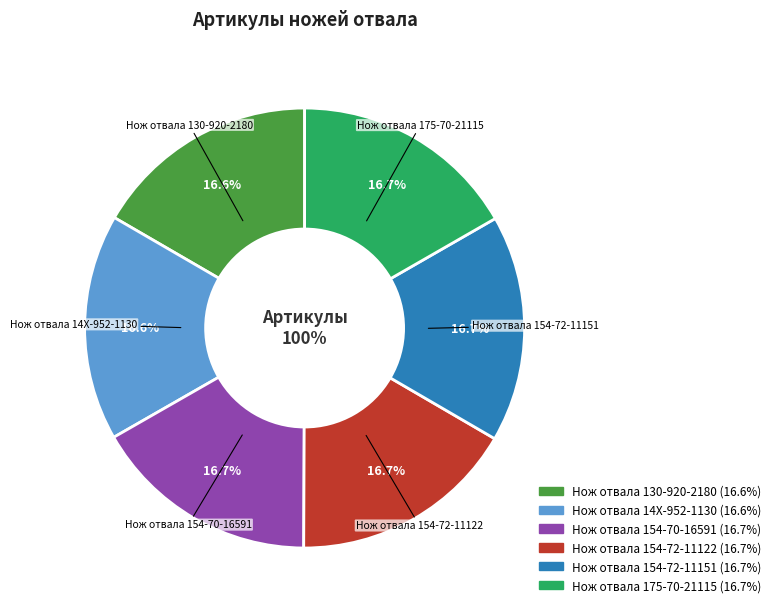

Rank the categories by value from highest to lowest.

Нож отвала 175-70-21115, Нож отвала 154-72-11151, Нож отвала 154-72-11122, Нож отвала 154-70-16591, Нож отвала 14X-952-1130, Нож отвала 130-920-2180